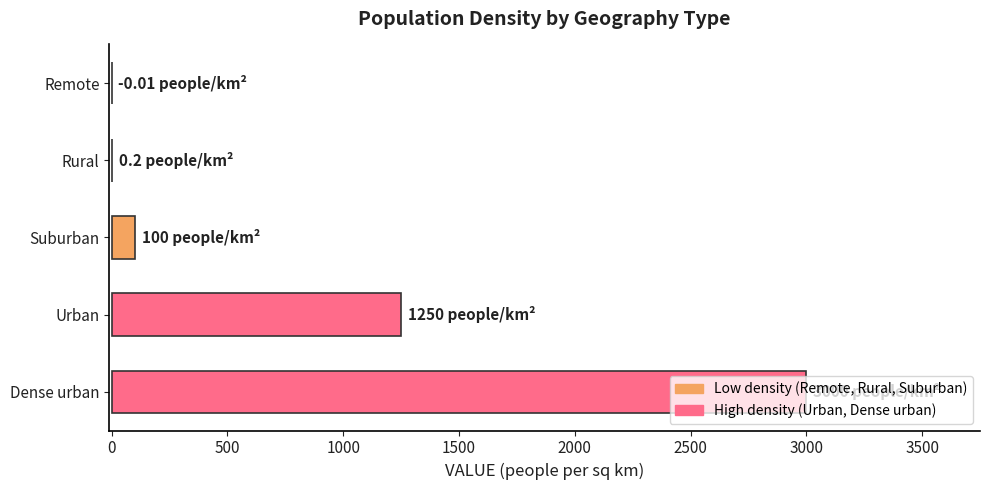

Between Remote and Dense urban, which is larger?

Dense urban